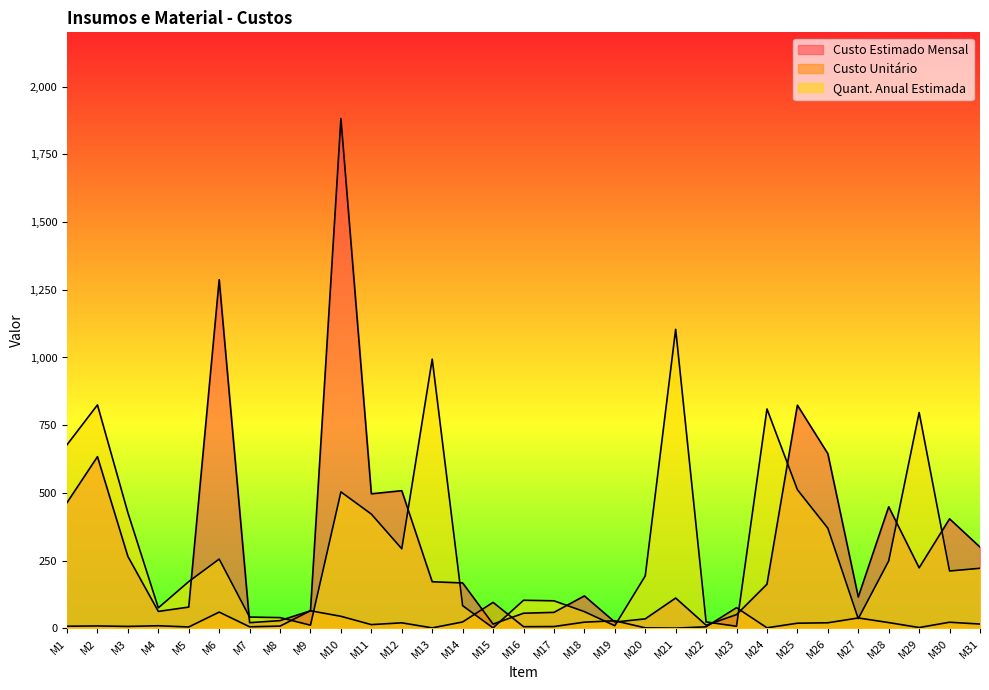

Rank the categories by Custo Unitário value from highest to lowest.

M15, M23, M9, M6, M10, M27, M19, M14, M18, M30, M28, M26, M12, M25, M31, M11, M4, M2, M8, M1, M3, M17, M16, M7, M22, M5, M29, M24, M20, M13, M21